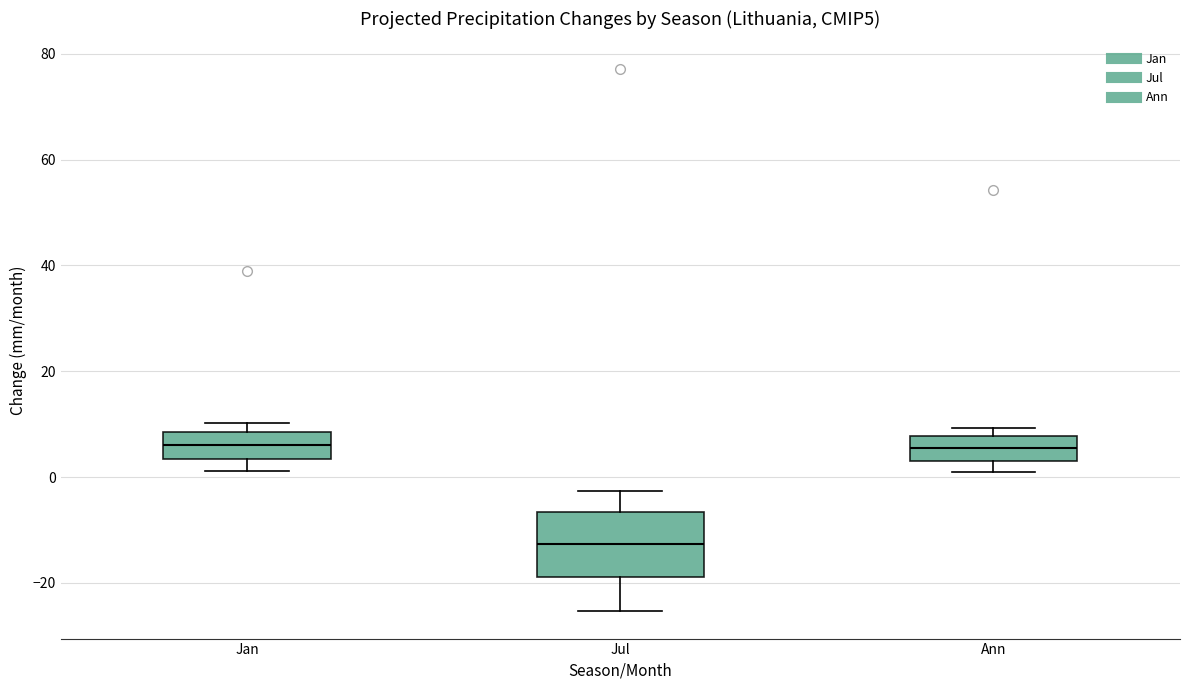

Where is the upper edge of the box for Jan on the y-axis? The values are not printed on the chart, so give them approximately, as read against the axis.

8